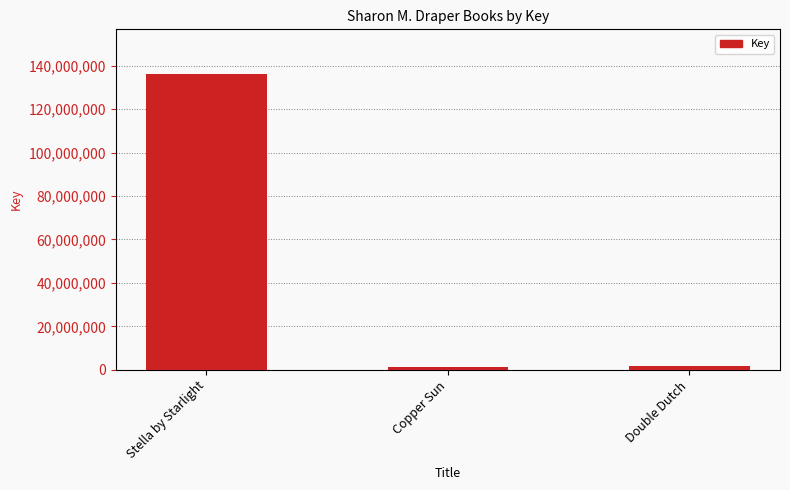

What value does the data have at Stella by Starlight, to the nearest 100?

136319500